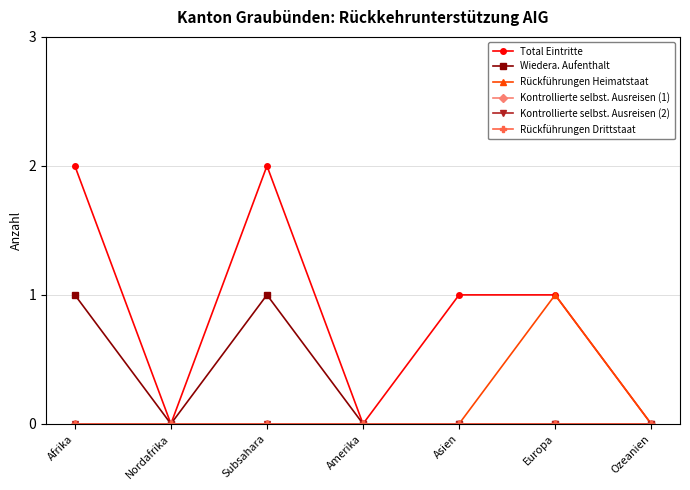

True or false: Wiedera. Aufenthalt has a value of 1 at Subsahara.

True